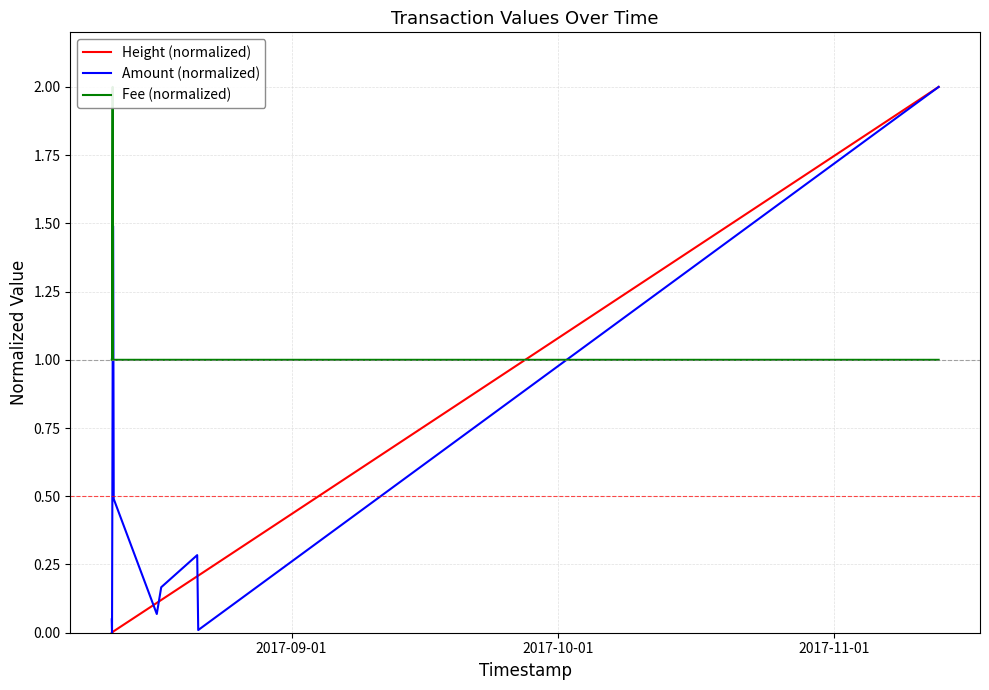

What is the average value of the Height (normalized) series?

0.2